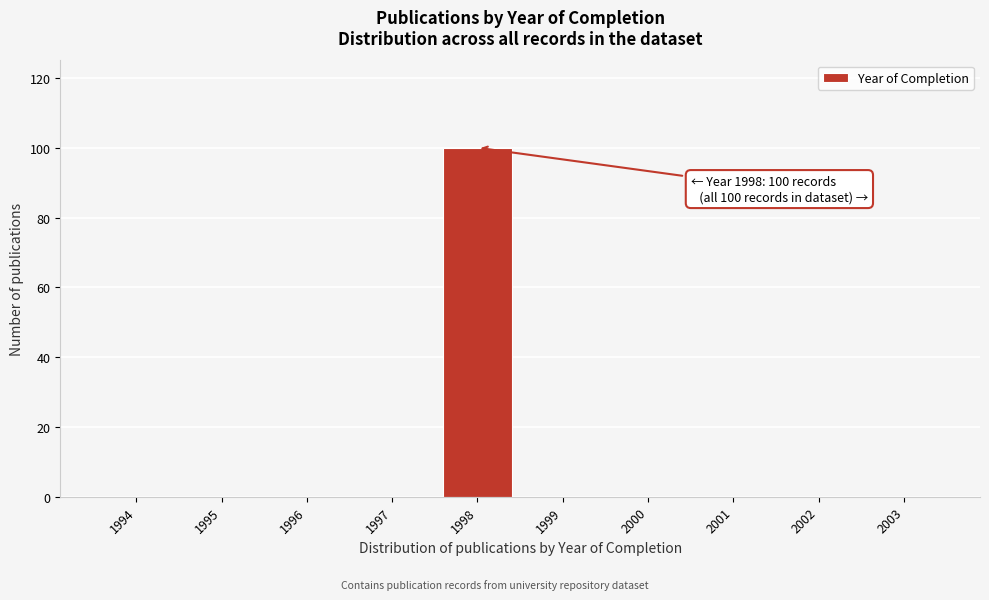

Reading right to left, transcribe all the data shown in this chart.

2003=0	2002=0	2001=0	2000=0	1999=0	1998=100	1997=0	1996=0	1995=0	1994=0